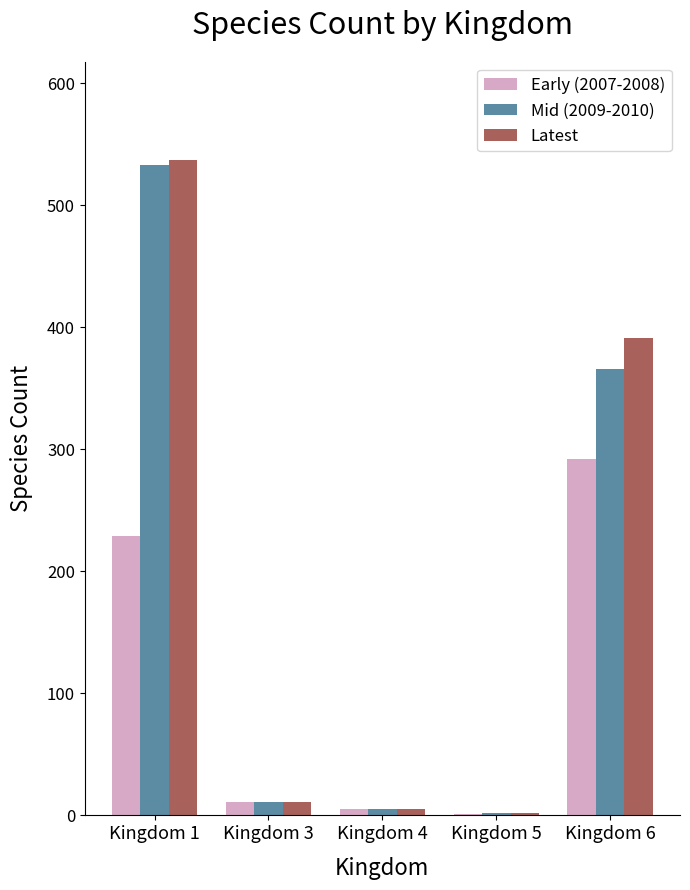

What is the sum of all Mid (2009-2010) values?

917